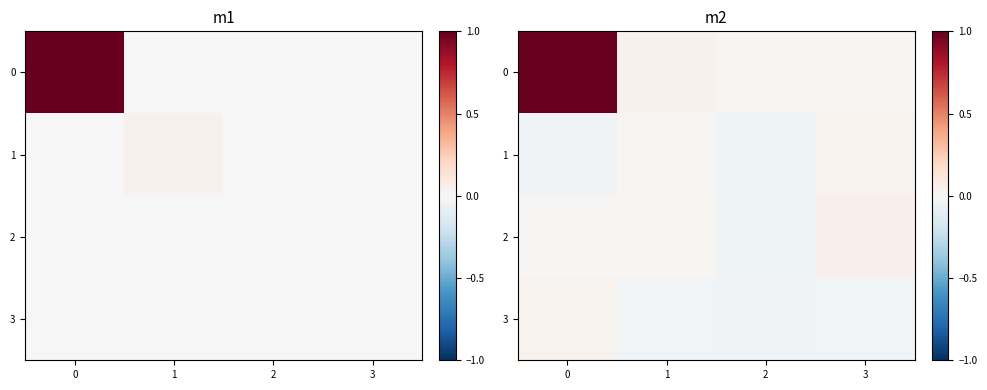

How many distinct data groups are displayed?

4